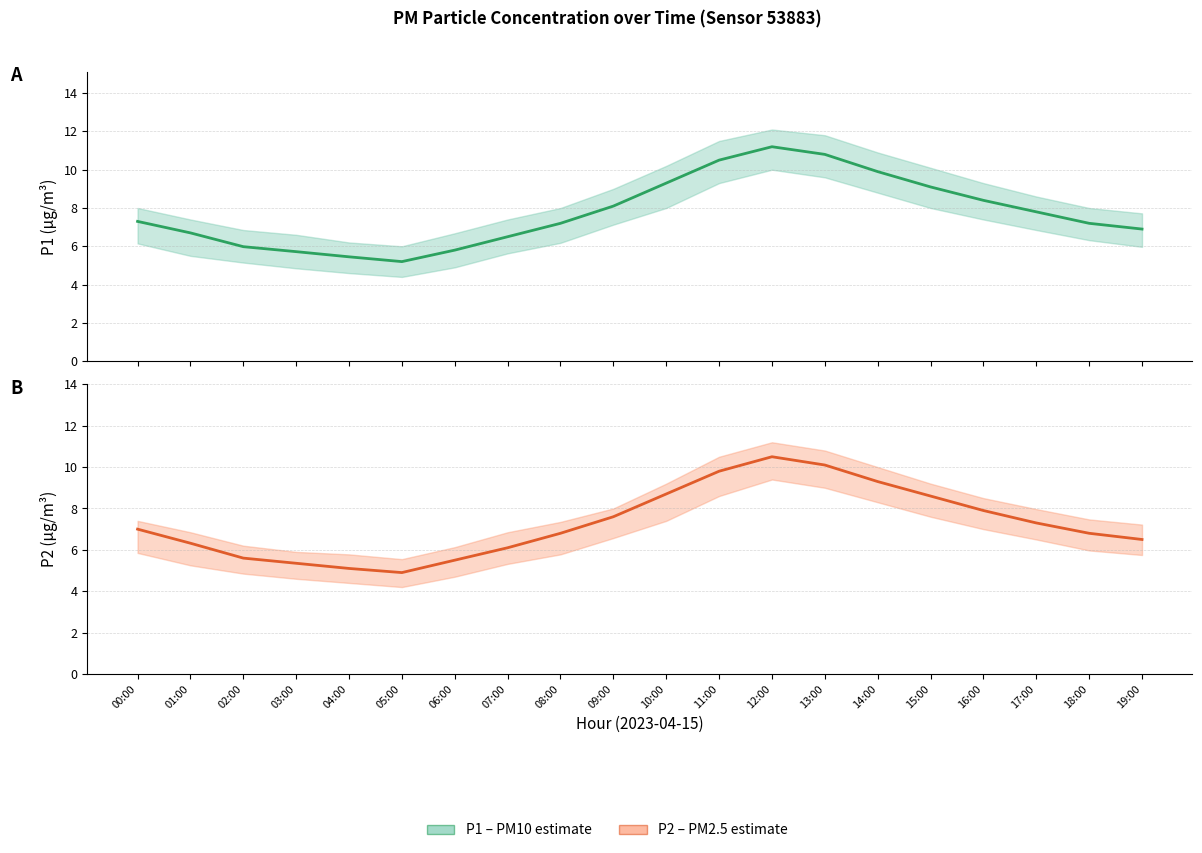

The P2 series shows 2.1 at 03:00. True or false?

False